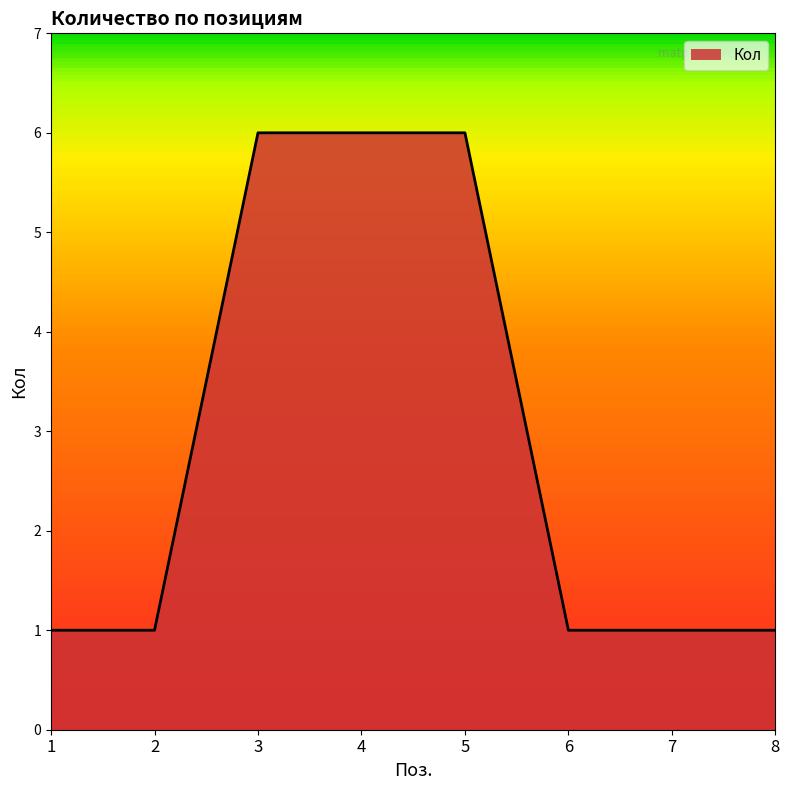

Reading left to right, extract all data points from this chart.

1=1	2=1	3=6	4=6	5=6	6=1	7=1	8=1